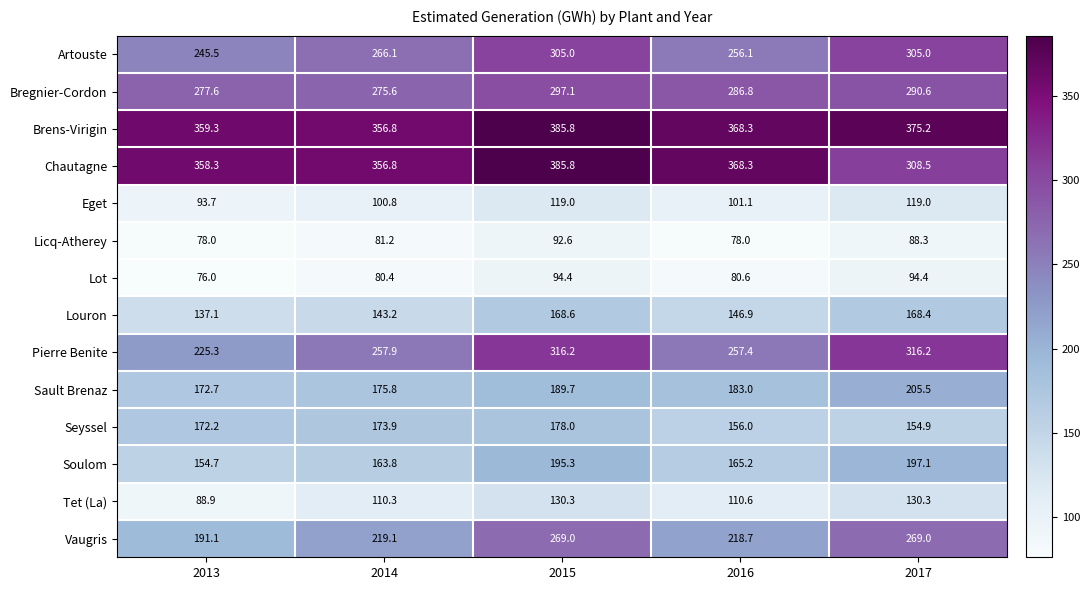

Which category has the lowest value in the Artouste series?

2013